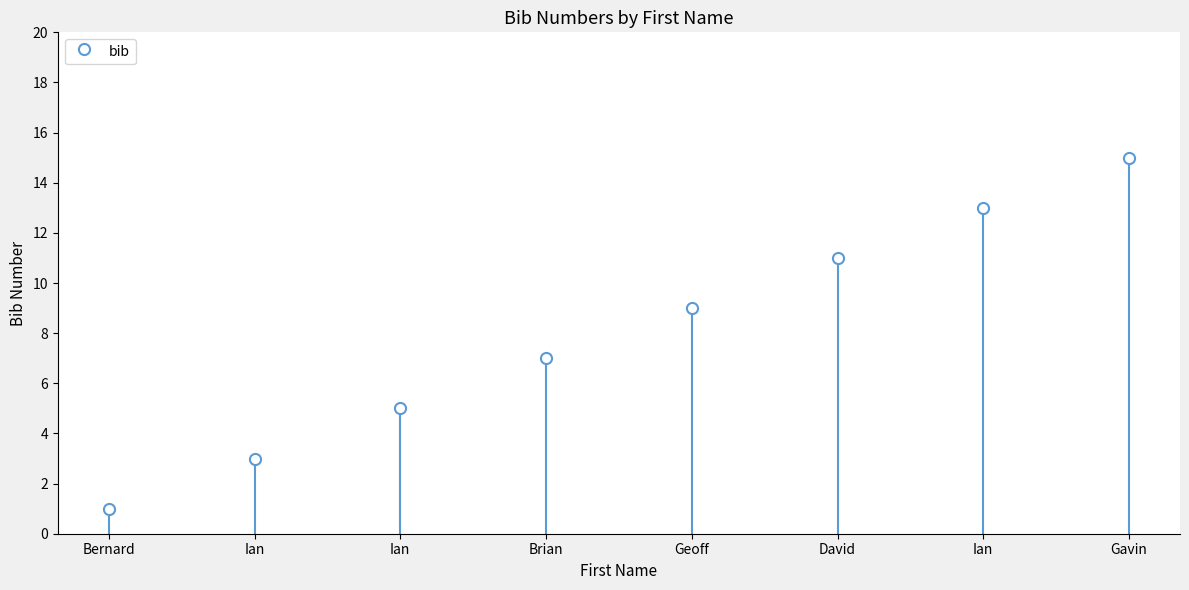

Where does the data first go above 9?

David